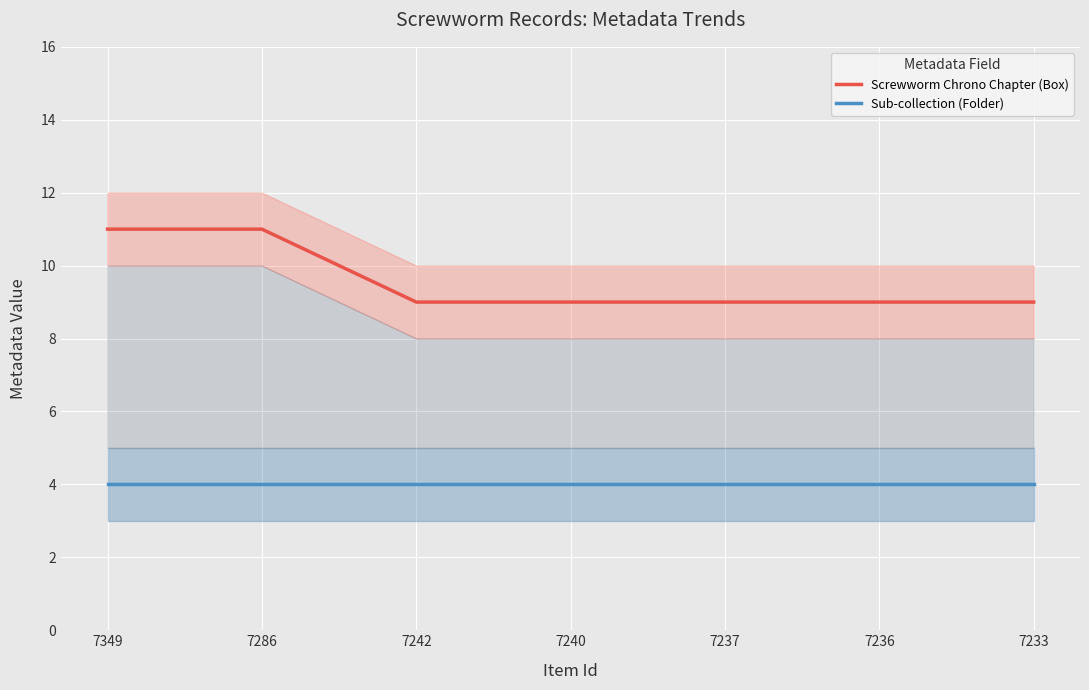

Between 7237 and 7233, which is larger?

7237